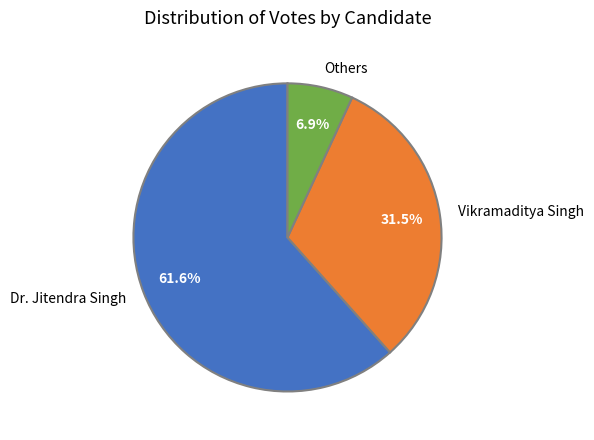

Approximately how many times larger is the value at Dr. Jitendra Singh compared to Vikramaditya Singh?

2.0